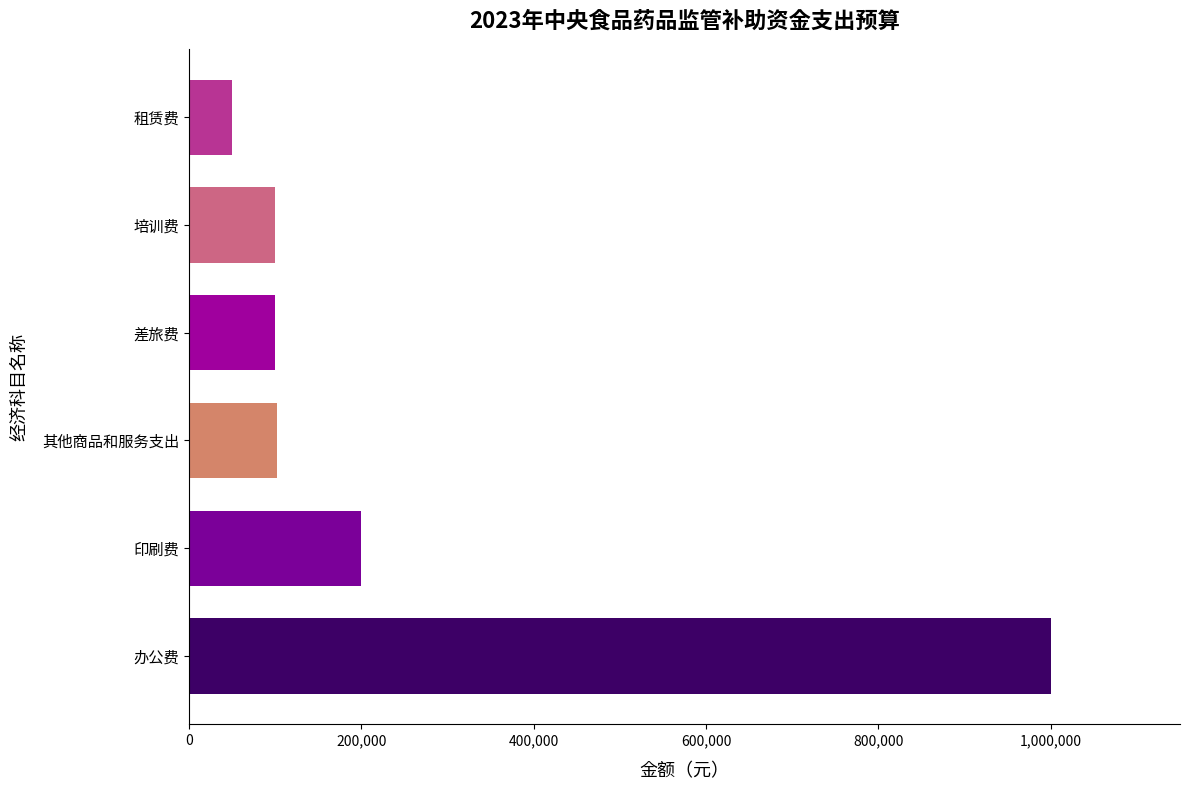

Is it true that the value at 其他商品和服务支出 is 102000?

True